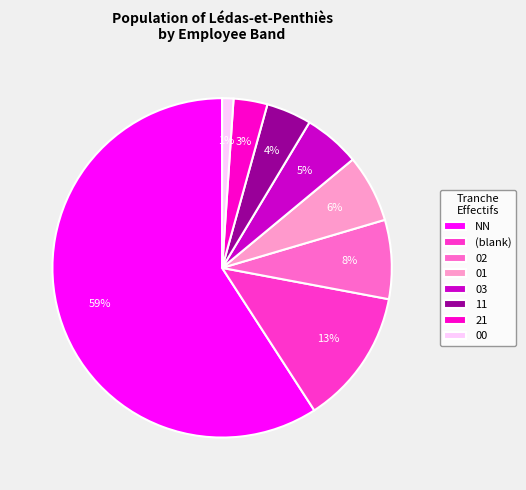

Is it true that NN is 51% of the pie?

False